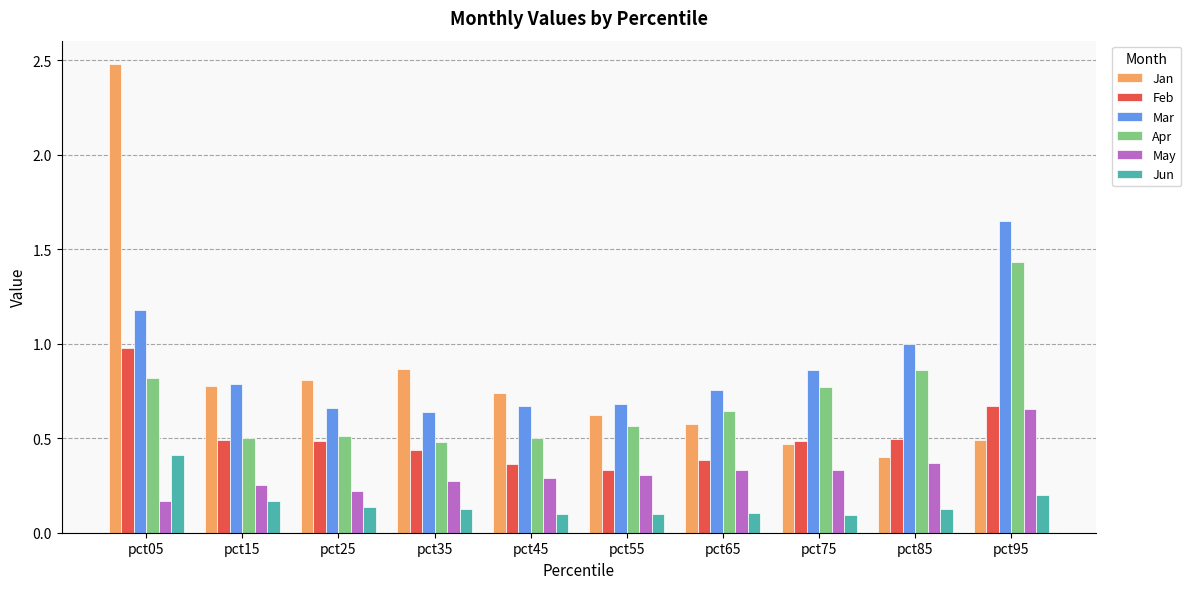

True or false: May has a value of 0.4 at pct45.

False